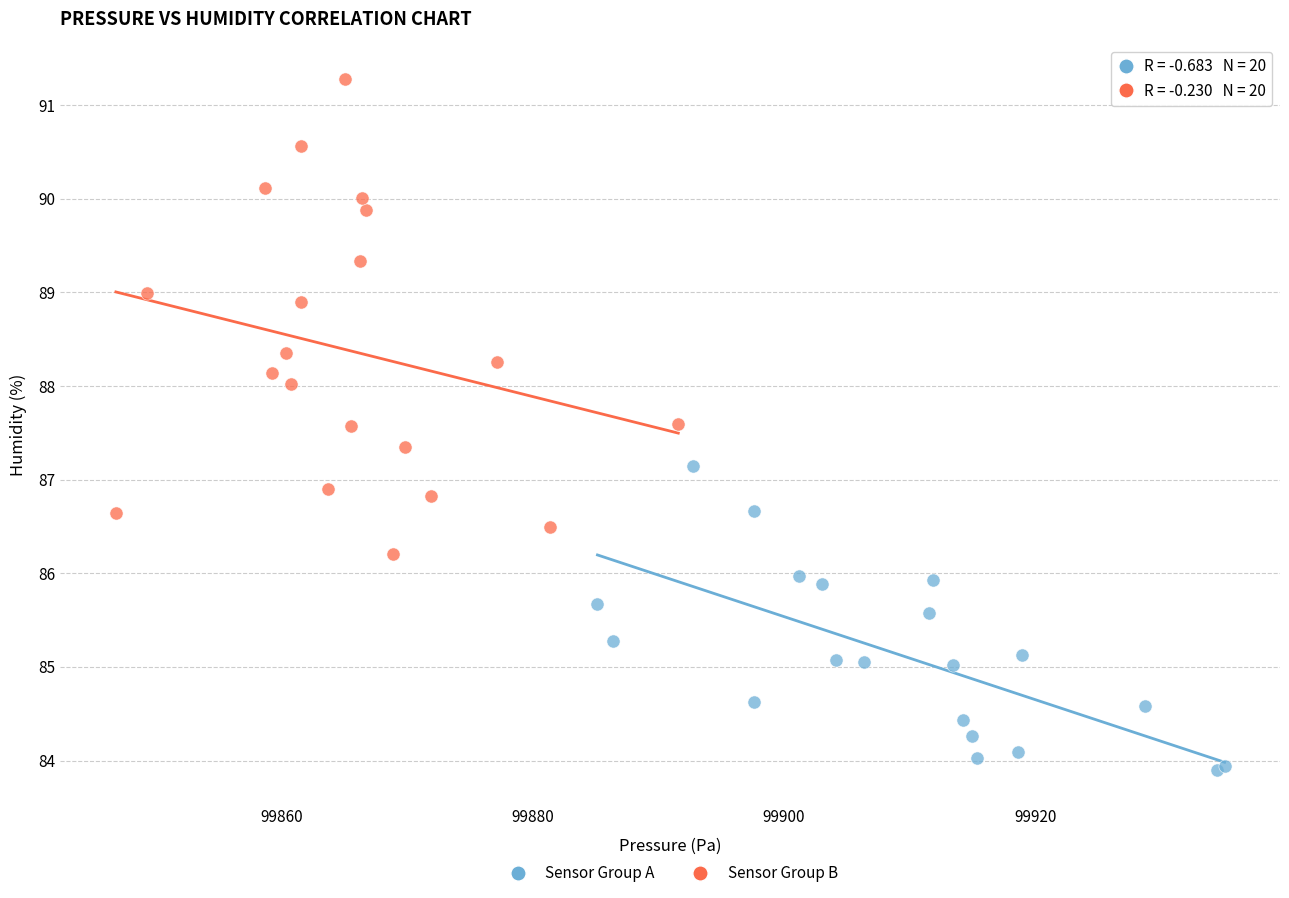

What are all the series names shown in the legend?

Sensor Group A, Sensor Group B